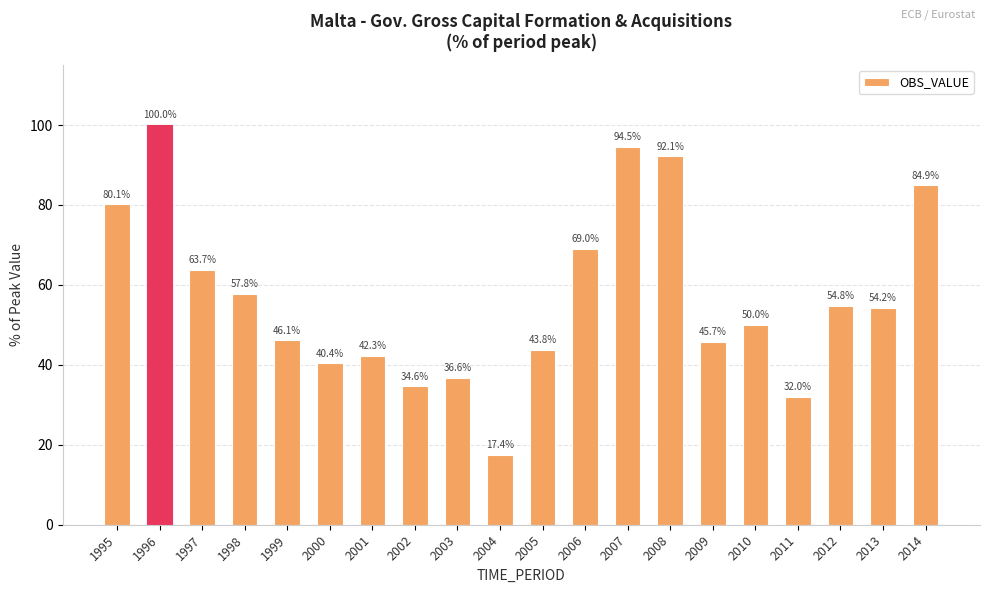

What is the difference between the values at 2011 and 2000?

8.4